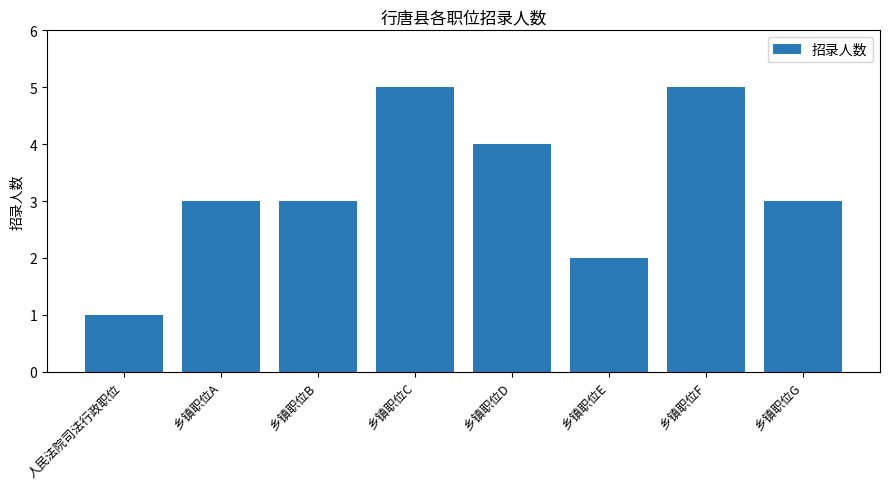

What is the greatest value displayed?

5